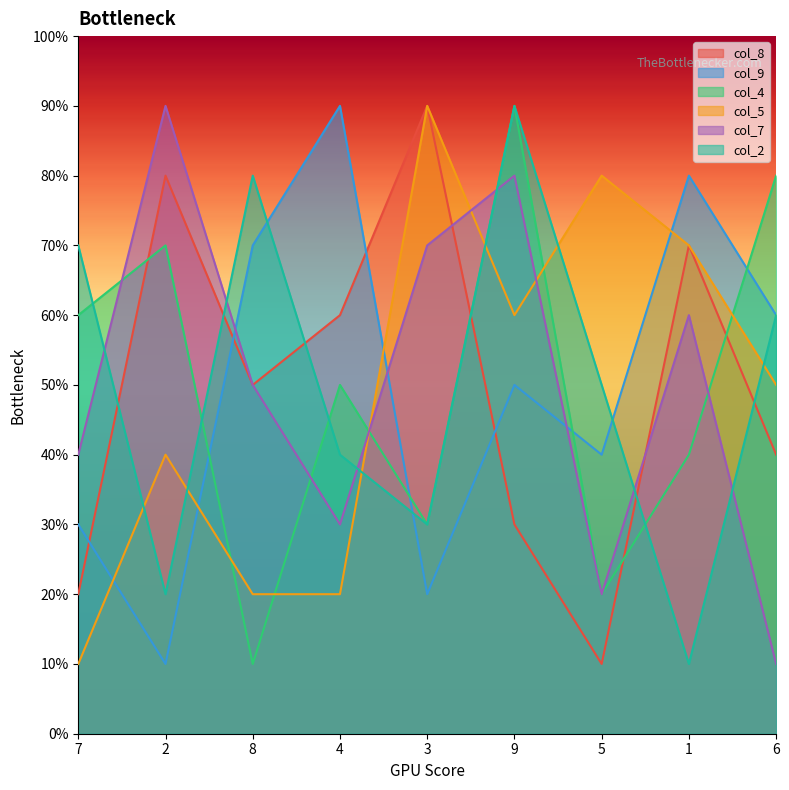

Is the value of col_9 at 2 greater than the value of col_7 at 3?

No